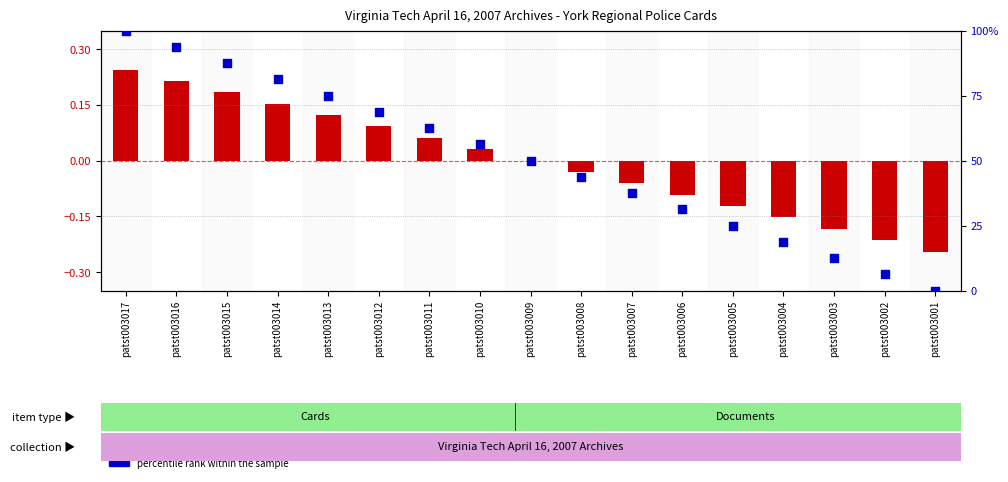

Is the value of percentile rank within the sample at patst003008 greater than the value of Item Id (normalized) at patst003006?

Yes